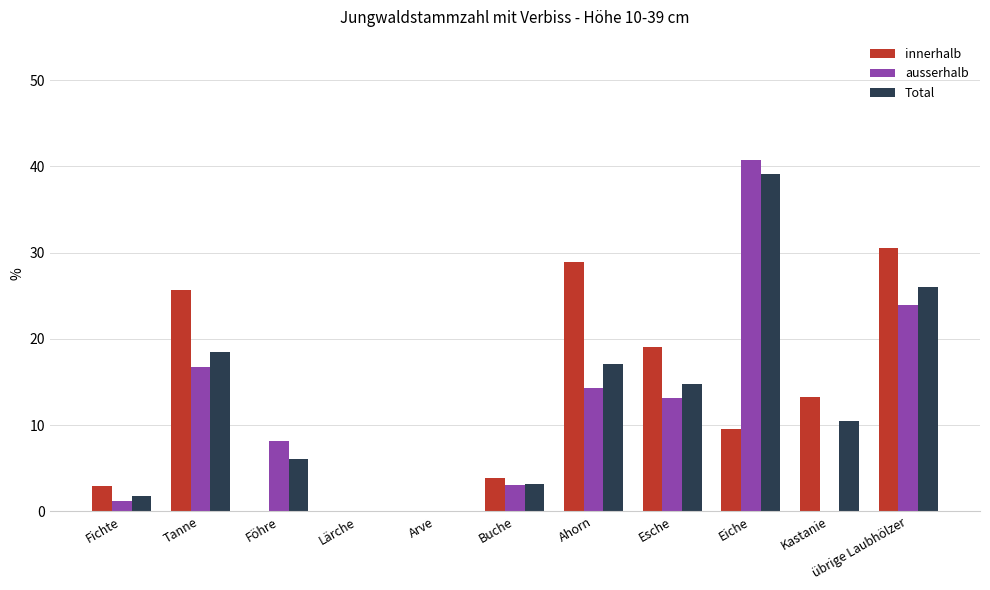

What is the sum of the innerhalb values at Kastanie and Buche?

17.1